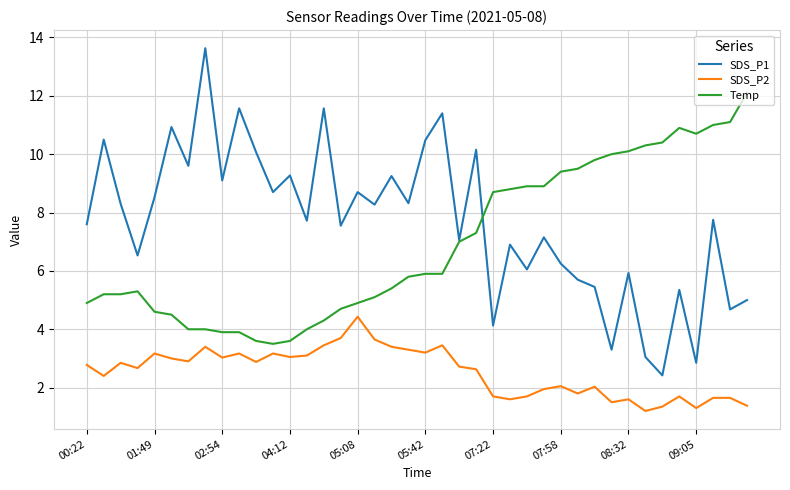

Which series has the widest spread of values?

SDS_P1